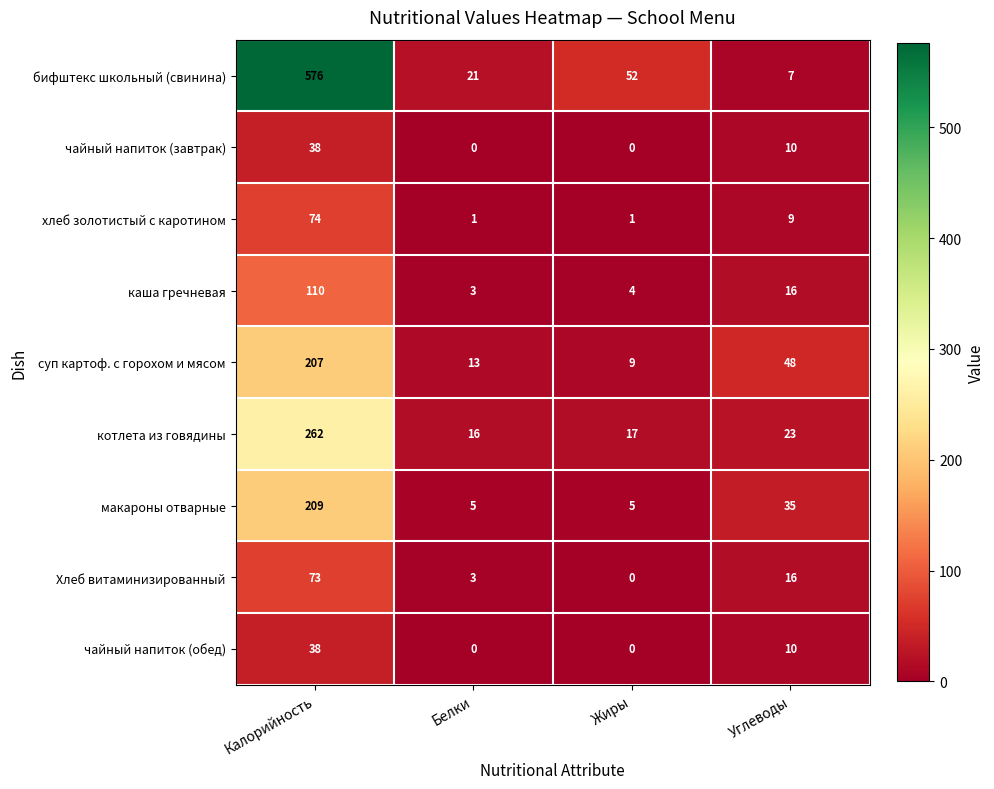

At which category is the sum across all series the highest?

Калорийность